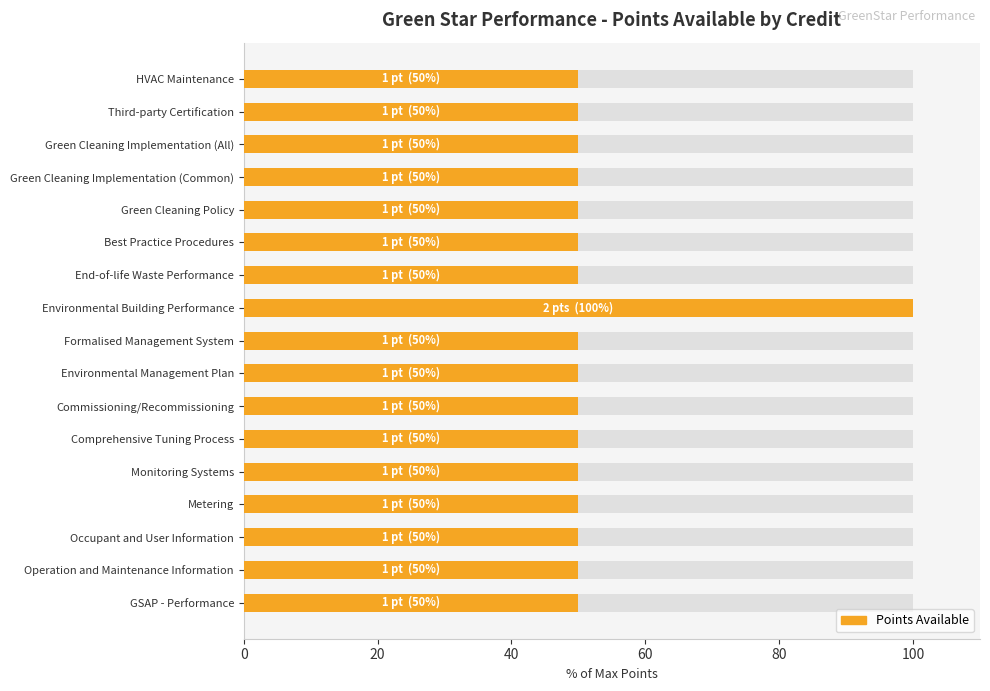

What is the average value?

53